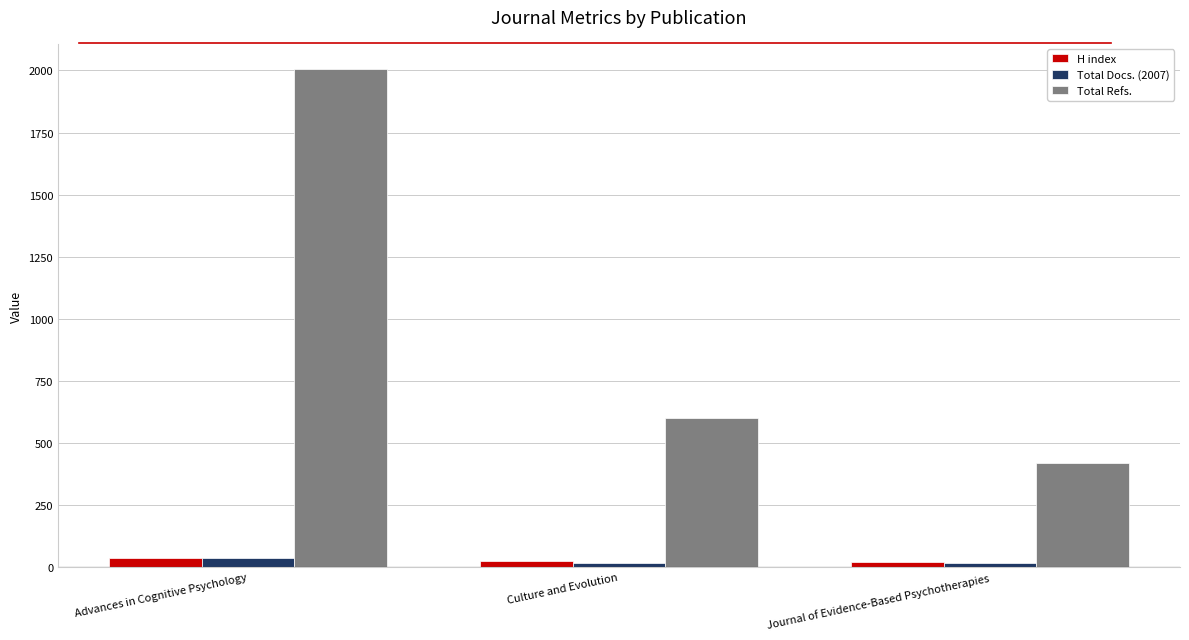

List the labels in order of Total Refs. value, smallest first.

Journal of Evidence-Based Psychotherapies, Culture and Evolution, Advances in Cognitive Psychology